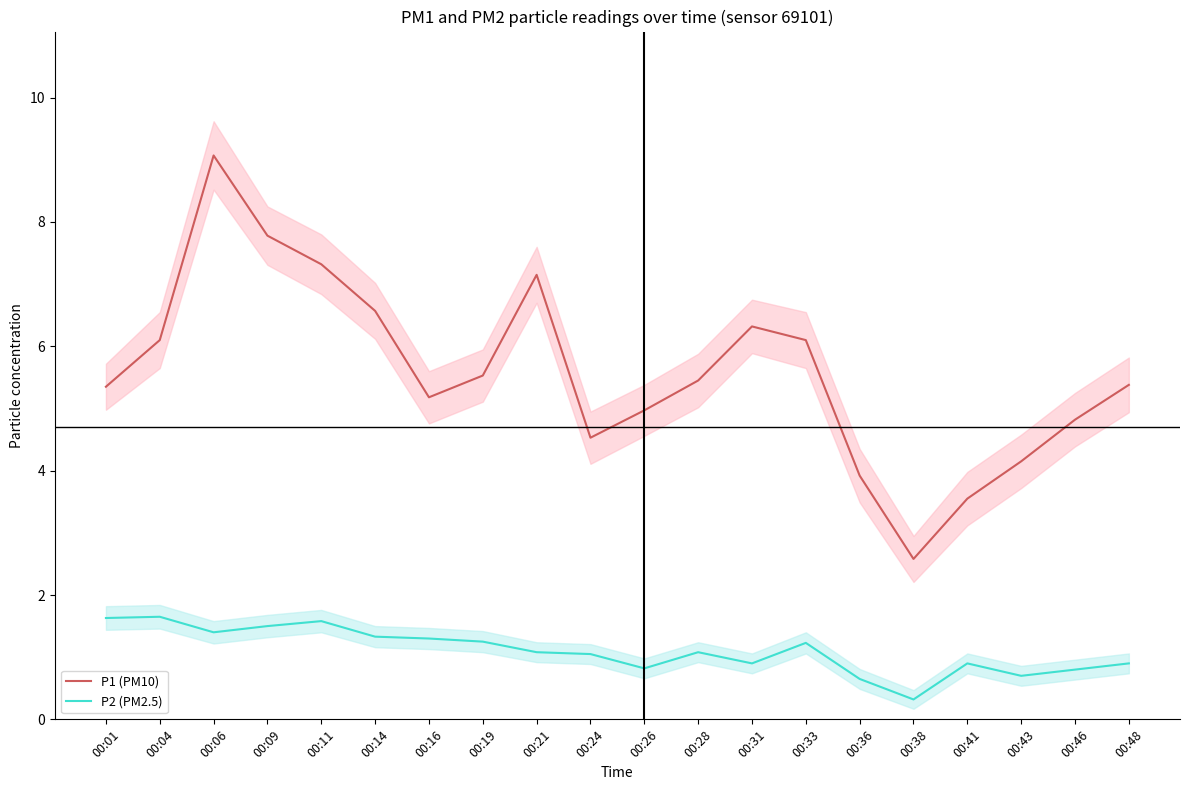

Which series changed the most between 00:09 and 00:48?

P1 (PM10)